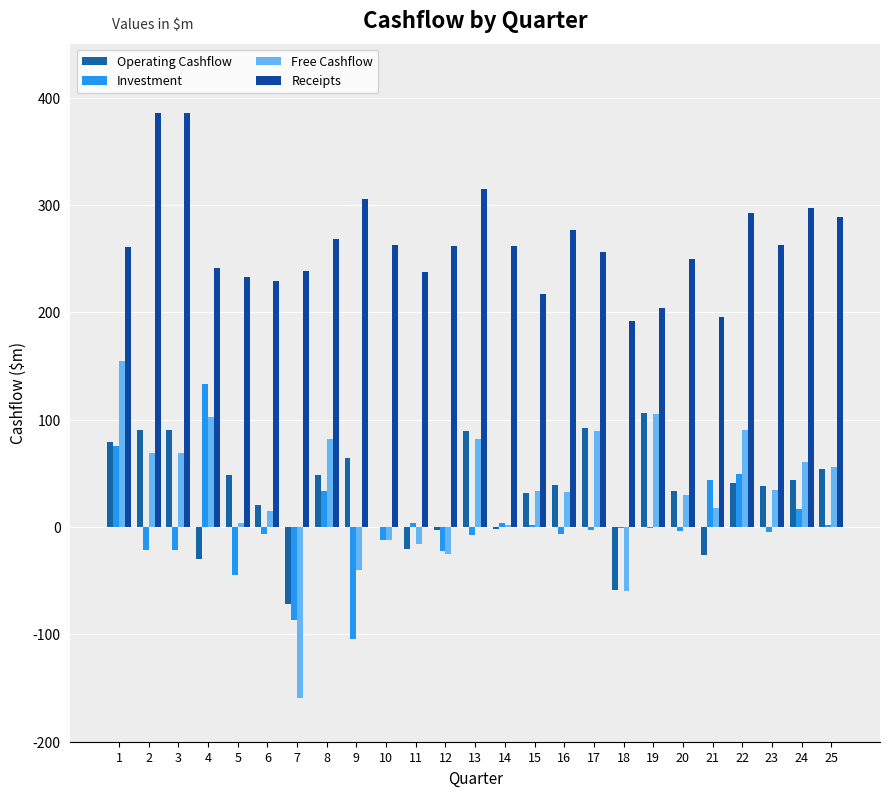

Does the chart contain stacked bars?

No